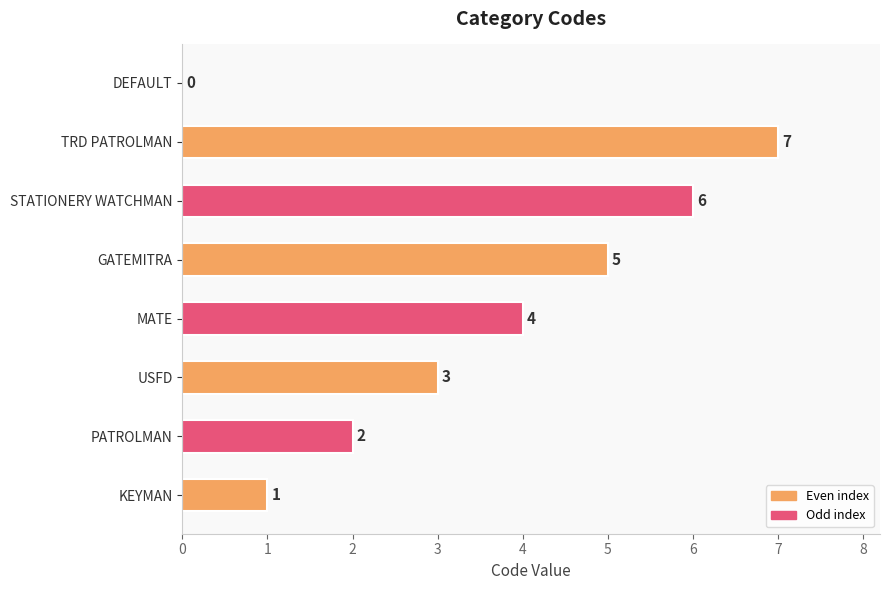

Where is the data nearest to the value 3?

USFD